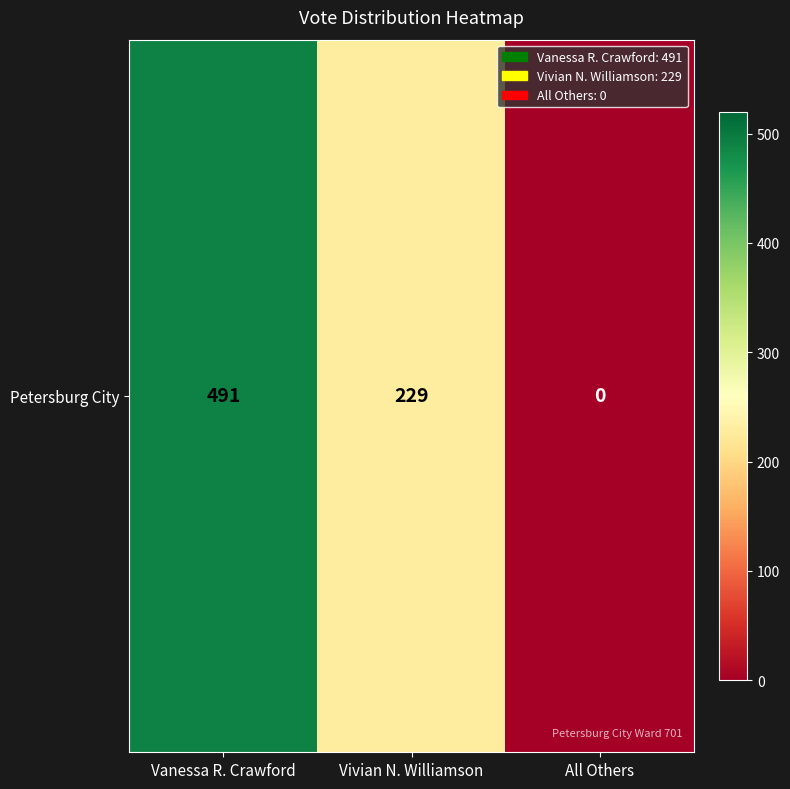

How many values exceed 229?

1